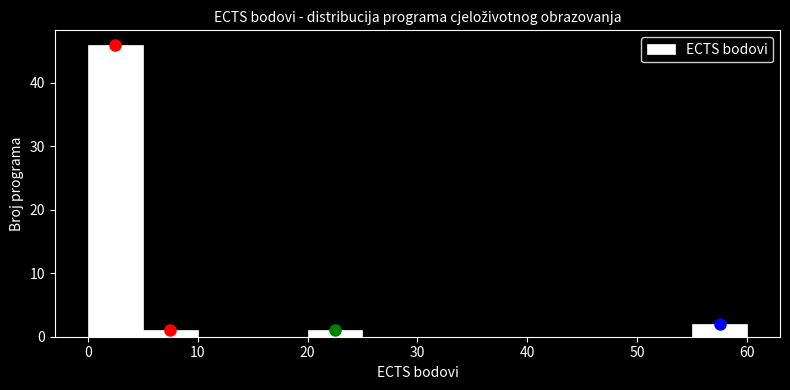

Reading left to right, transcribe this chart: for each bar, give the range it covers on the x-axis and its height. The values are not printed on the chart, so give them approximately, as read against the axis.

0 to 5: 46
5 to 10: 1
10 to 15: 0
15 to 20: 0
20 to 25: 1
25 to 30: 0
30 to 35: 0
35 to 40: 0
40 to 45: 0
45 to 50: 0
50 to 55: 0
55 to 60: 2